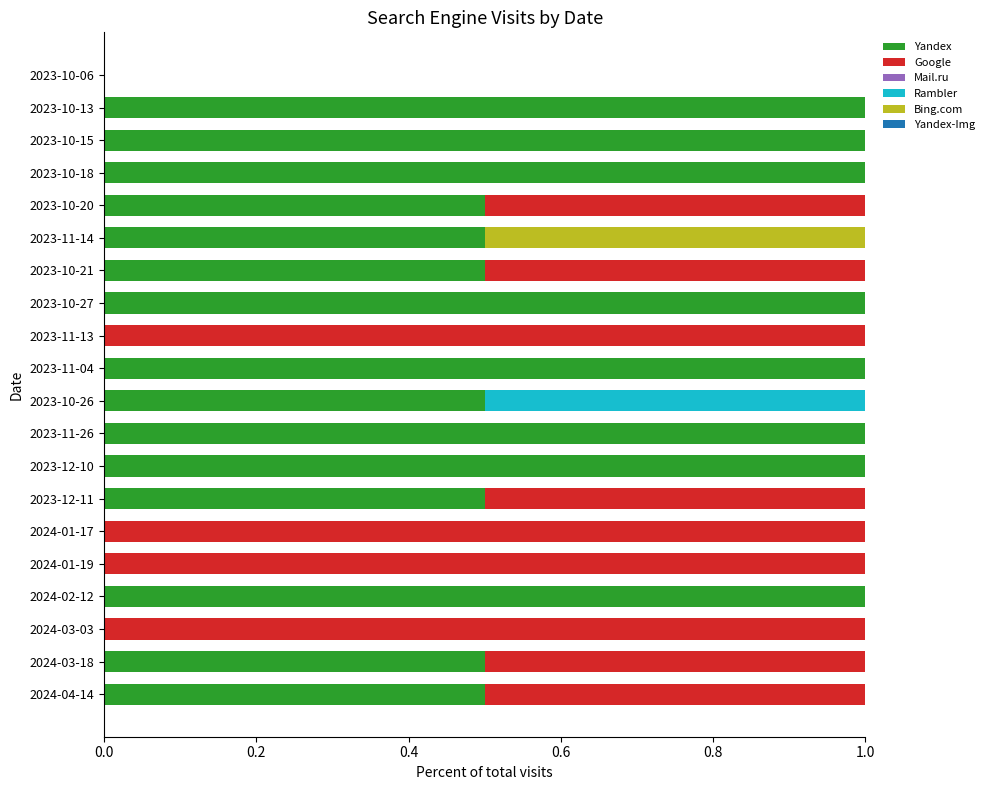

What is the total value across all series at 2023-10-13?

1.0